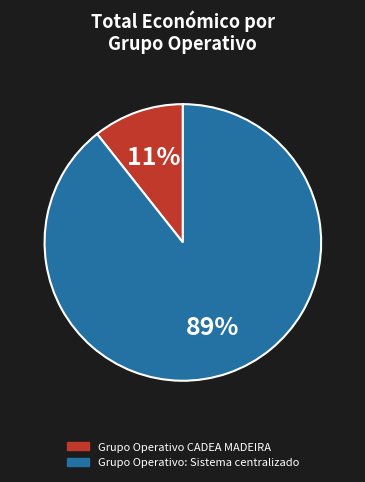

Is it true that Grupo Operativo: Sistema centralizado is 99% of the pie?

False